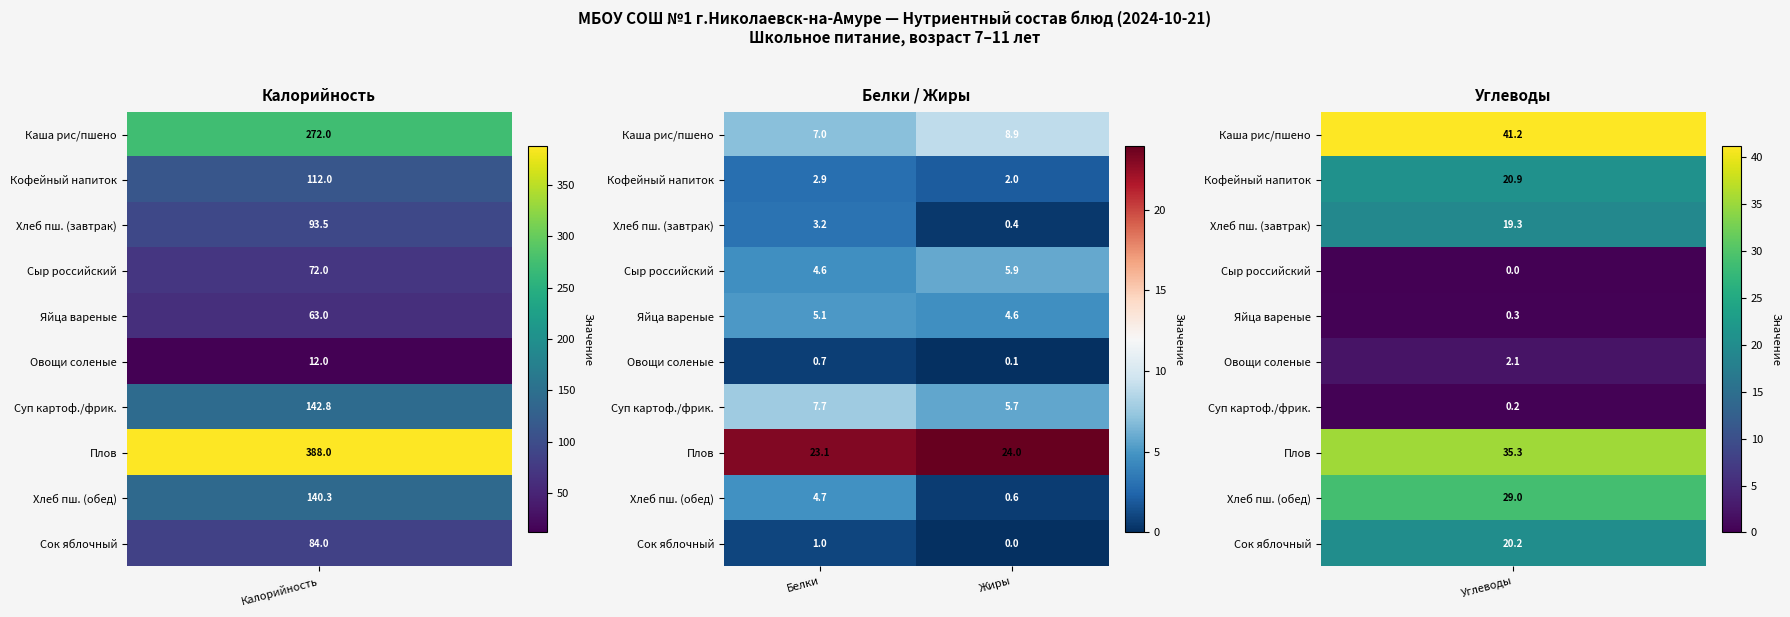

The Яйца вареные series shows 8.2 at Жиры. True or false?

False